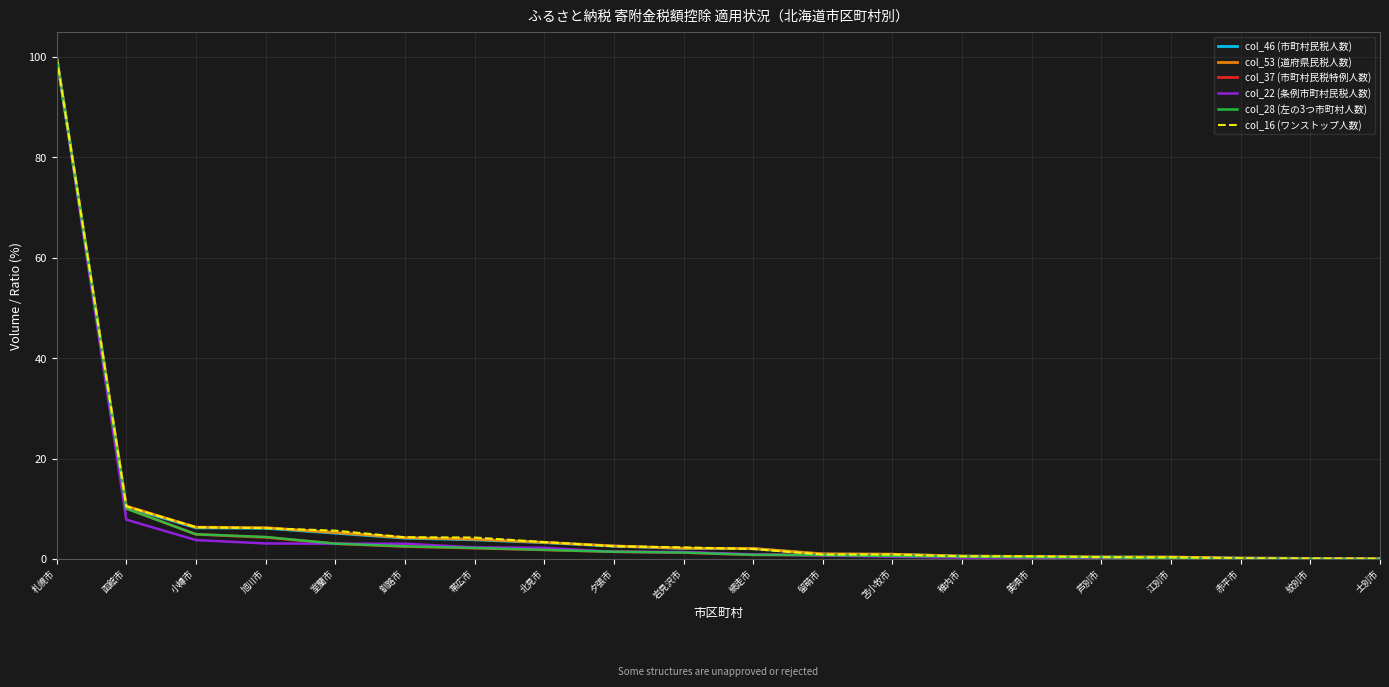

Where is col_22 (条例市町村民税人数) nearest to the value 50?

函館市